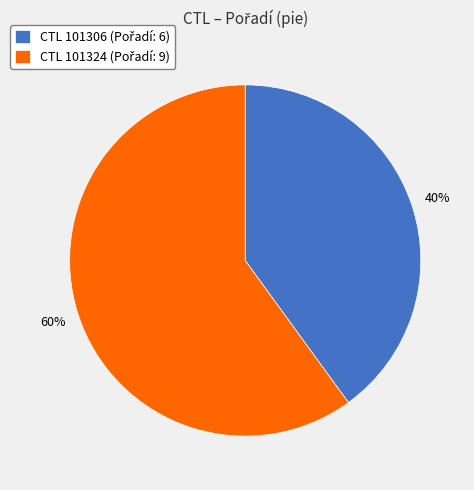

Is there any slice that represents more than half of the pie?

Yes